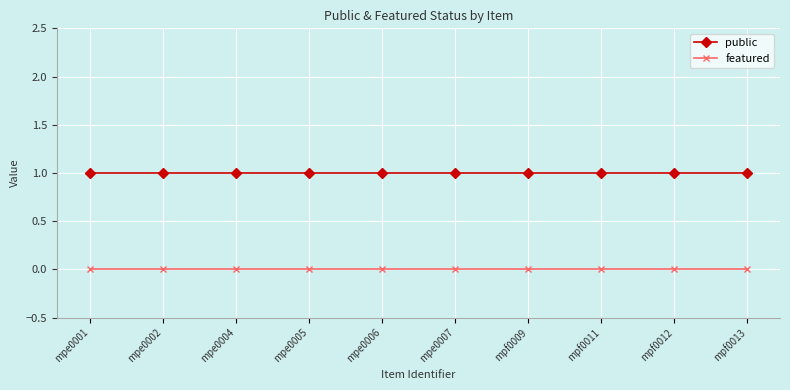

Rank the series by their average value, from highest to lowest.

public, featured